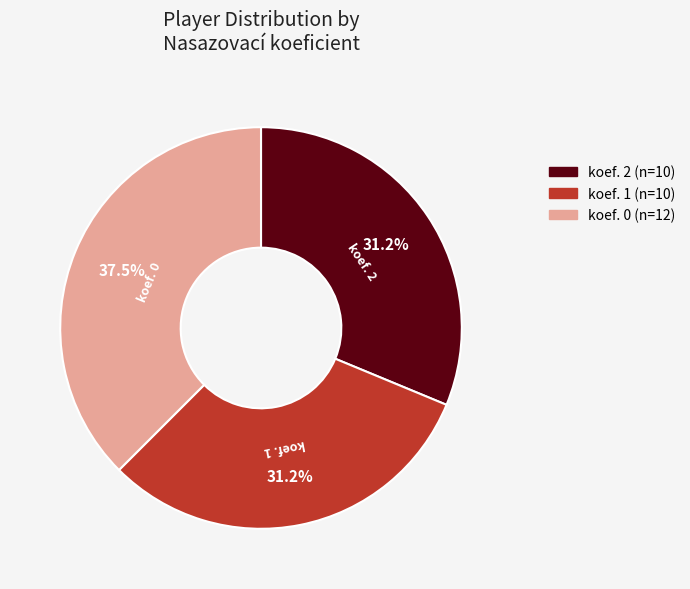

Is there a majority slice in this chart?

No